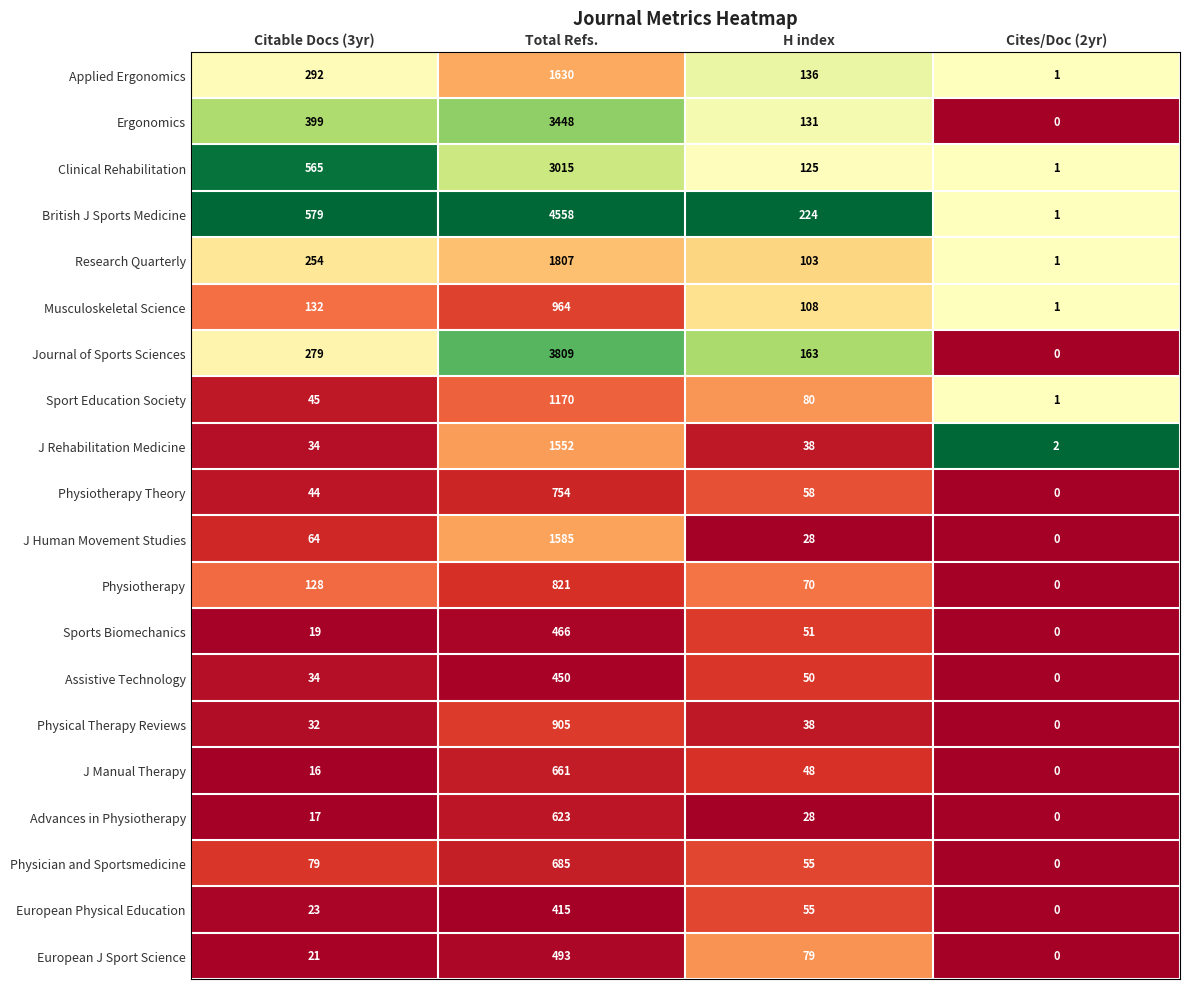

True or false: Journal of Sports Sciences has a value of 3809 at Total Refs..

True